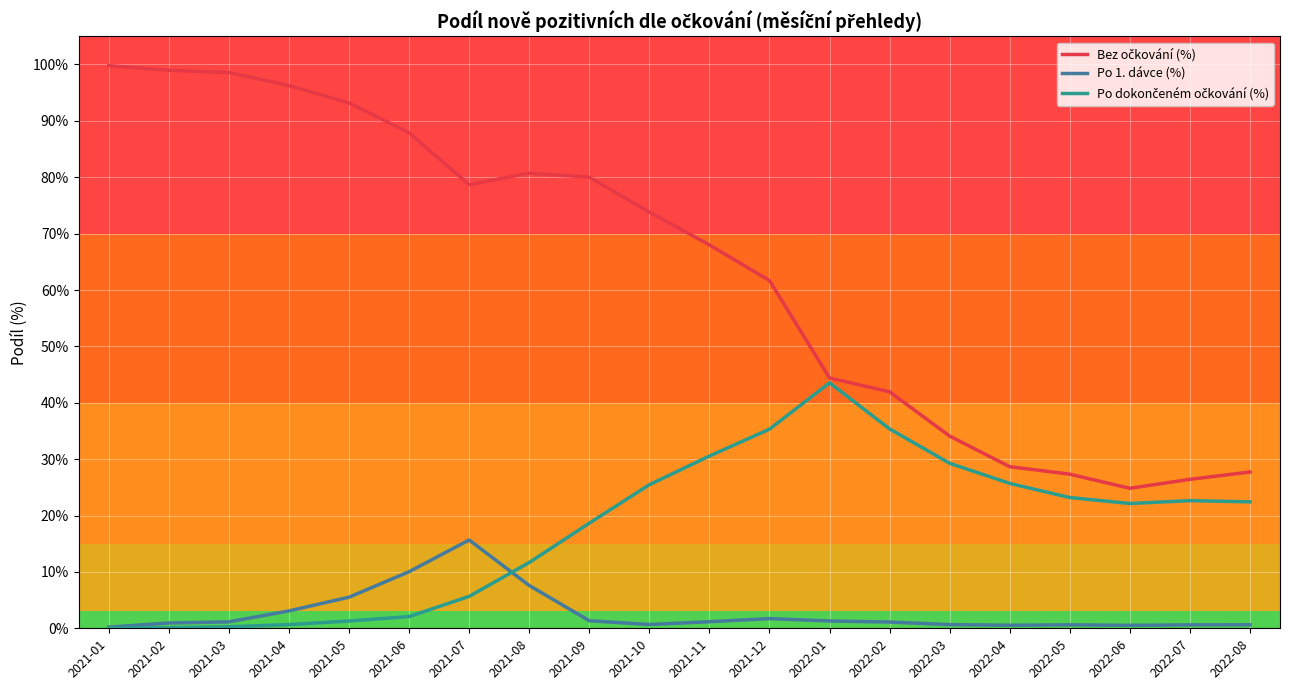

How many categories are shown in the chart?

20